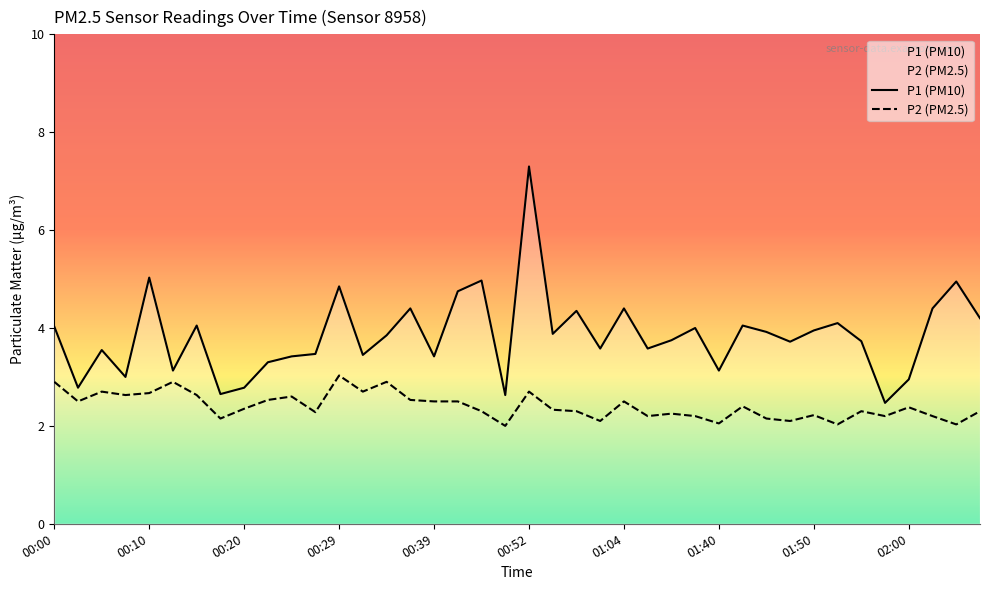

List the series in order of their peak value, highest first.

P1 (PM10), P2 (PM2.5)